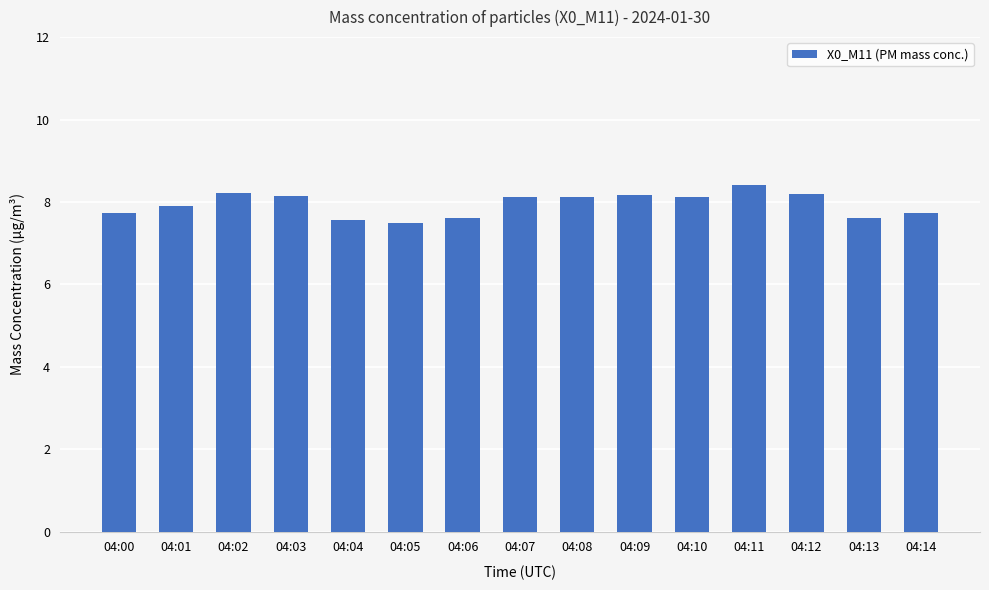

How many values are between 7 and 8?

7